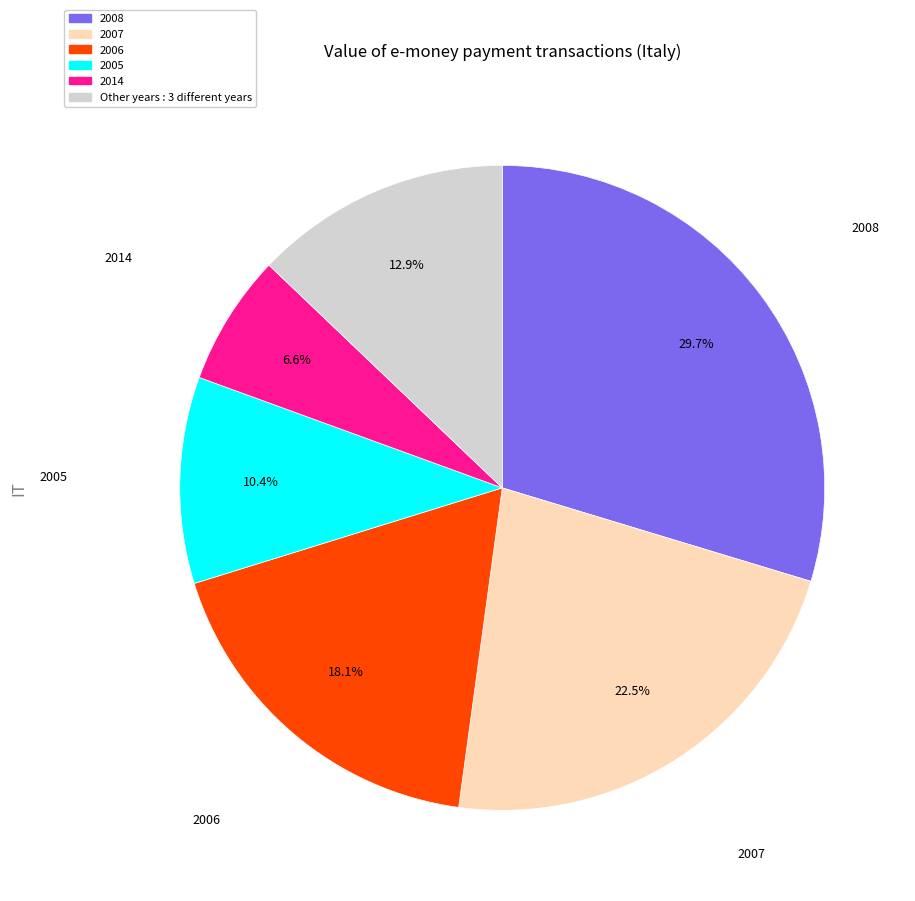

How many slices are in this pie chart?

6